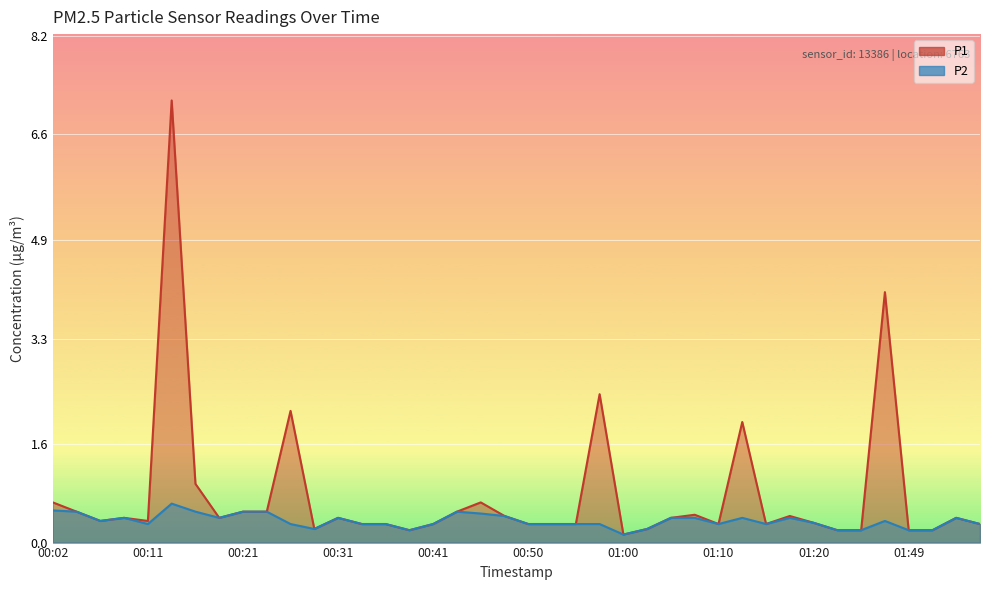

What is the difference between the P1 line values at 35 and 28?

3.8